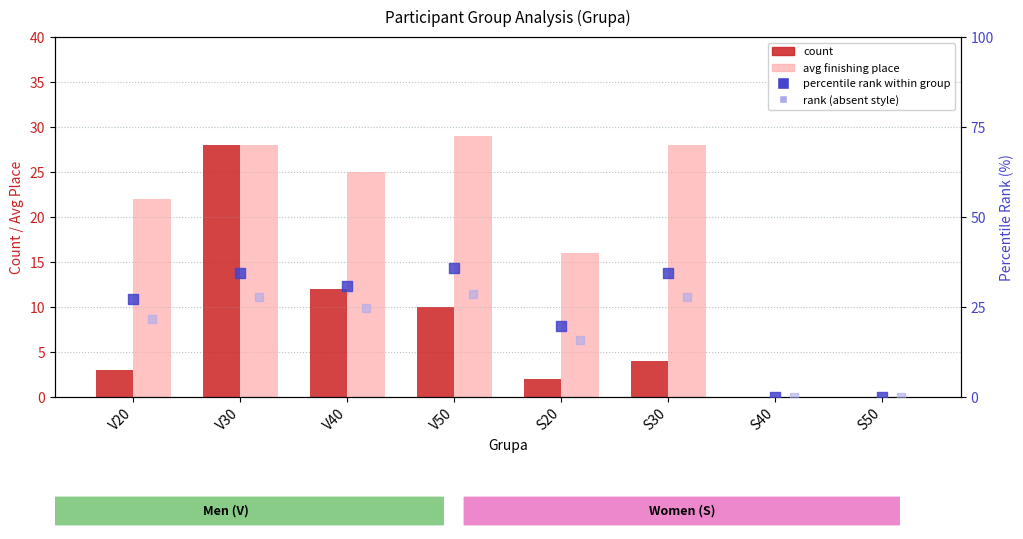

At how many categories does at least one series exceed 13?

6